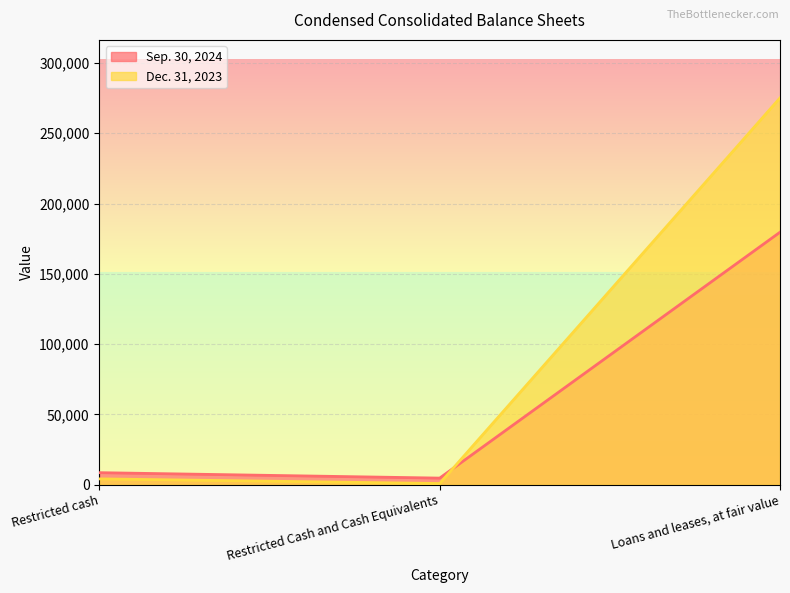

Which has a higher value, Loans and leases, at fair value or Restricted Cash and Cash Equivalents?

Loans and leases, at fair value